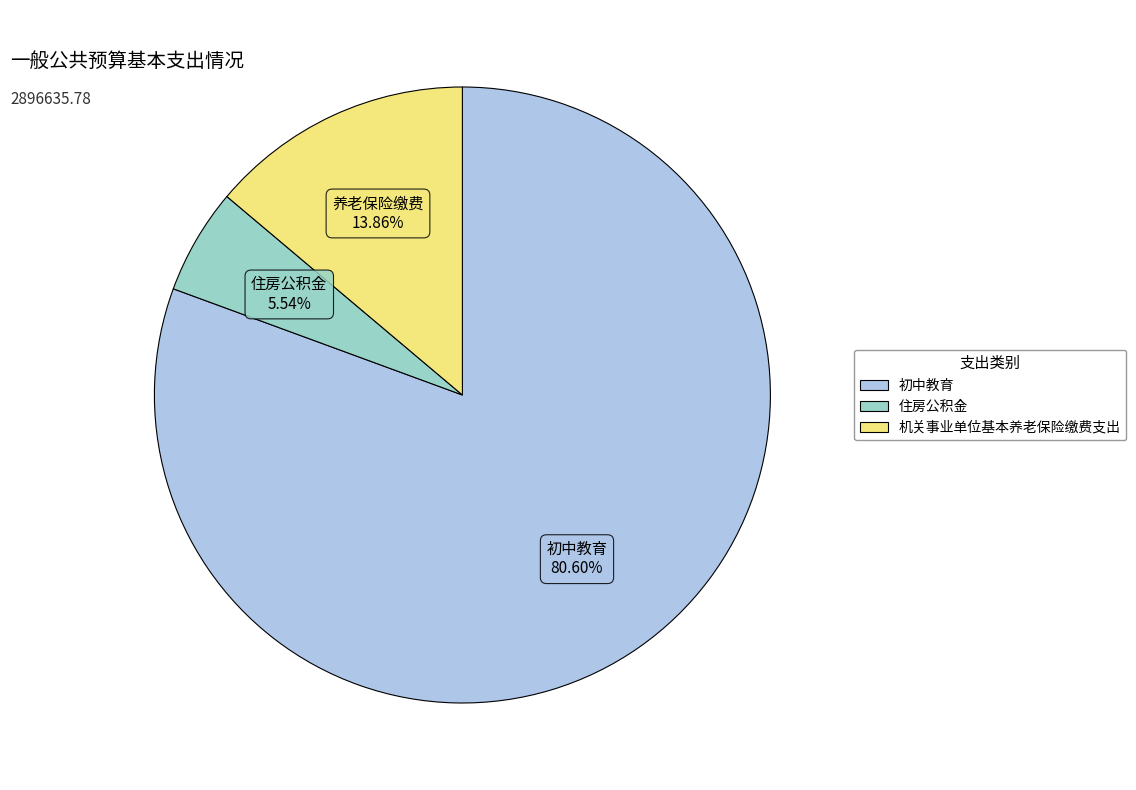

Between 住房公积金 and 初中教育, which is larger?

初中教育